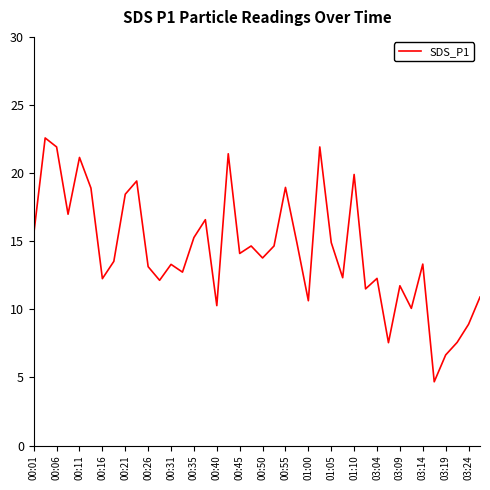

What is the difference between the maximum and minimum values?

17.9